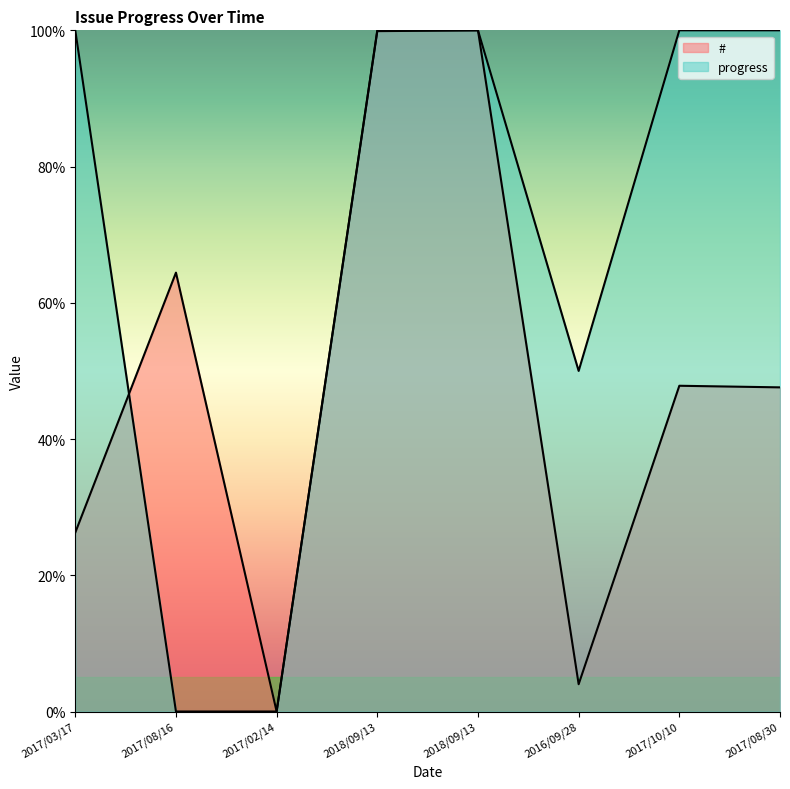

Is it true that progress equals 49.3 at 2017/08/30?

False